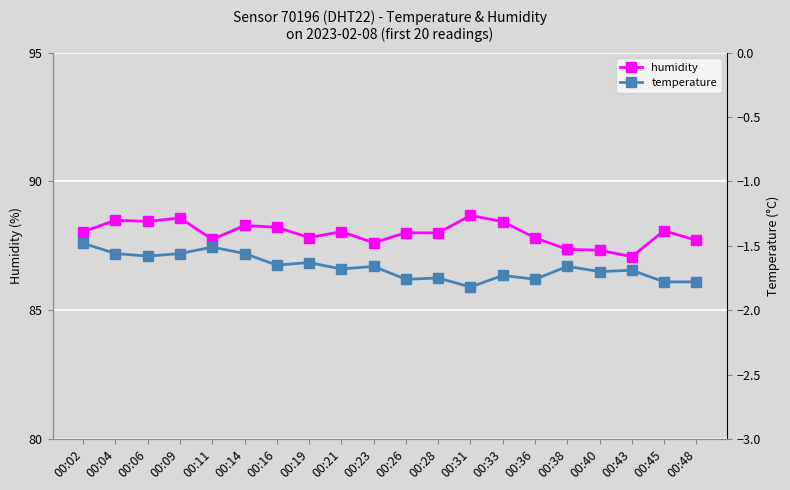

Is the value of humidity at 00:26 greater than the value of temperature at 00:31?

Yes